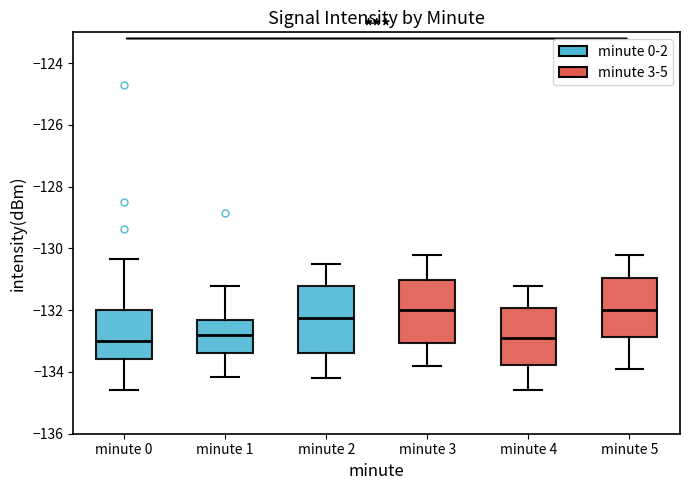

Reading left to right, transcribe this box plot: for each box, give where its median line is, the range the box spans, and where its two whiskers end, as read against the y-axis. The values are not printed on the chart, so give them approximately, as read against the axis.

minute 0: median -133.0, box -133.6 to -132.0, whiskers -134.6 to -130.4
minute 1: median -132.8, box -133.4 to -132.4, whiskers -134.2 to -131.2
minute 2: median -132.2, box -133.4 to -131.2, whiskers -134.2 to -130.4
minute 3: median -132.0, box -133.0 to -131.0, whiskers -133.8 to -130.2
minute 4: median -132.8, box -133.8 to -132.0, whiskers -134.6 to -131.2
minute 5: median -132.0, box -132.8 to -131.0, whiskers -133.8 to -130.2